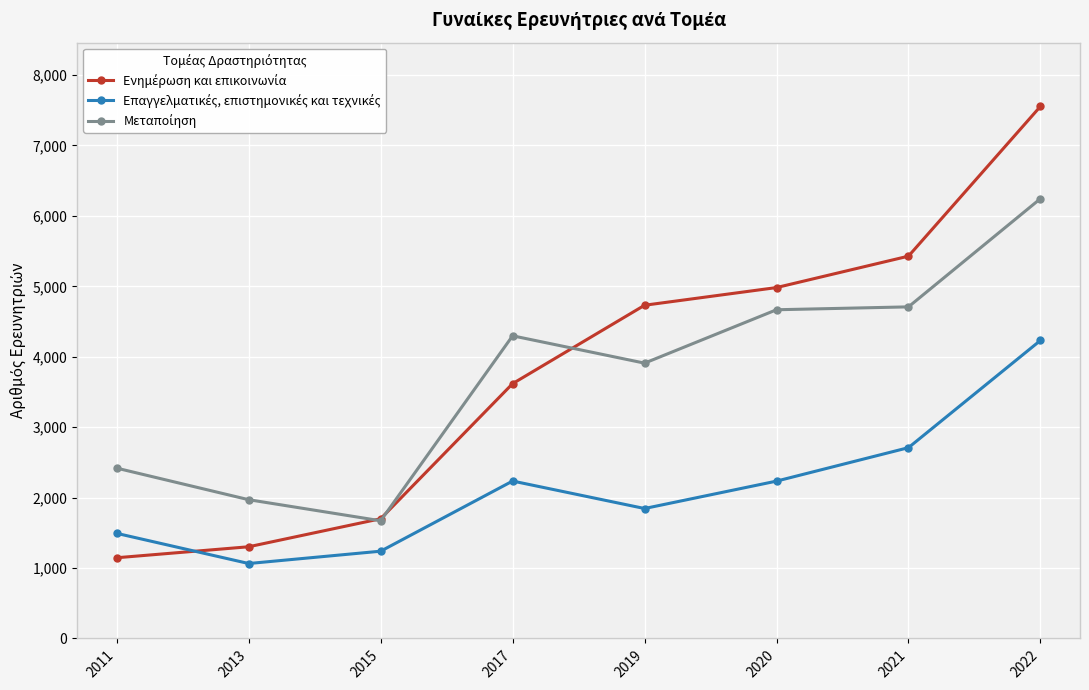

At which category is the sum across all series the highest?

2022